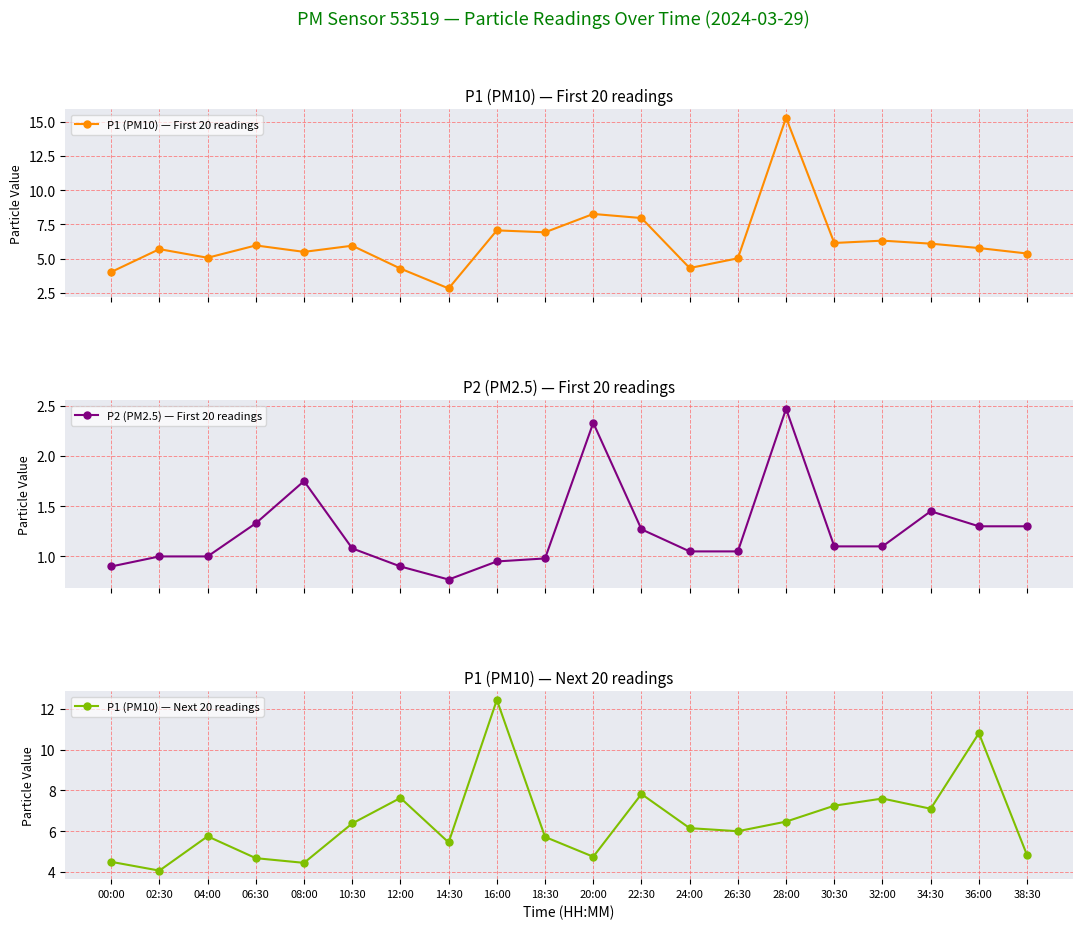

True or false: P2 (PM2.5) — First 20 readings and P1 (PM10) — First 20 readings intersect in this chart.

False